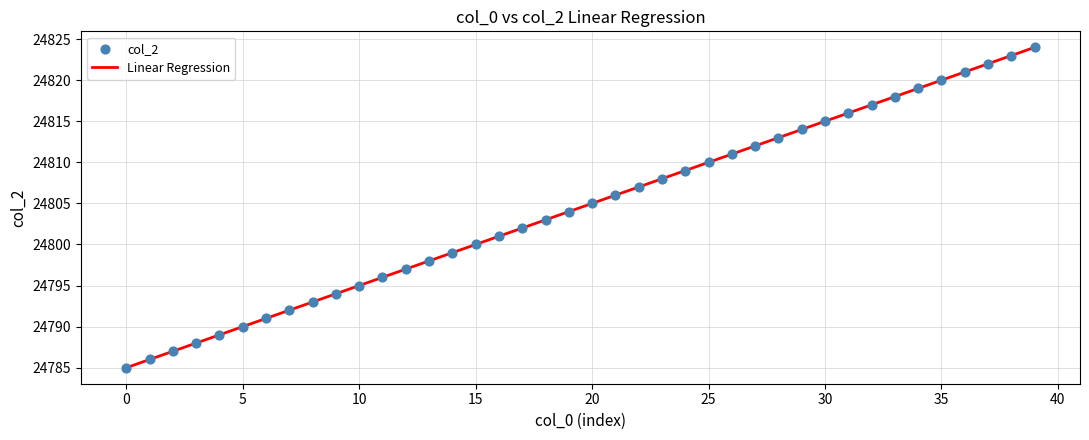

What is the minimum value shown in the chart?

24785.0